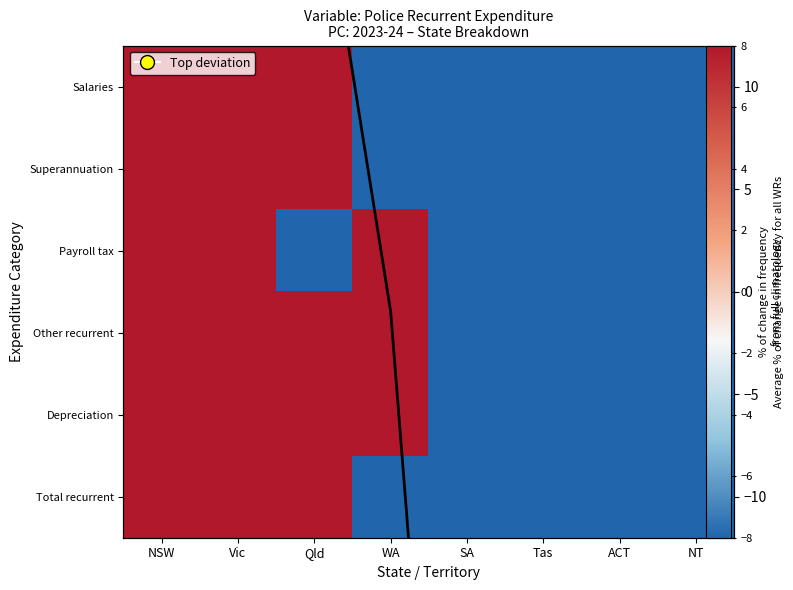

How many values in the Superannuation series are below -38?

5